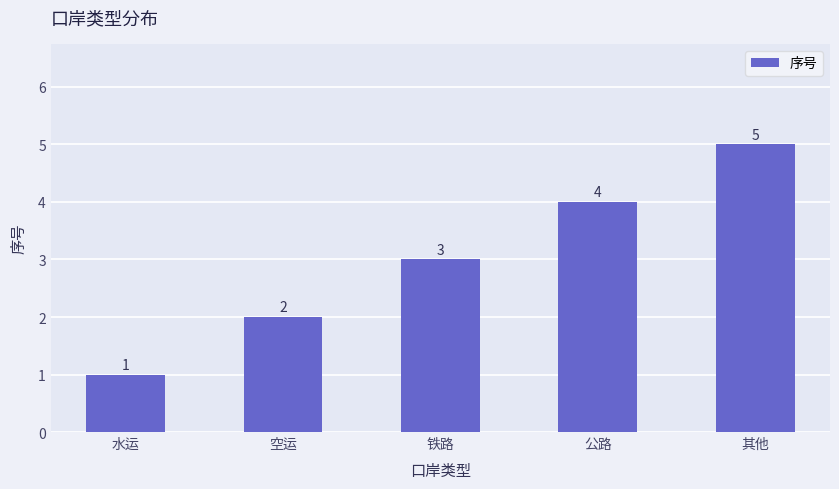

At which label is the value closest to 3?

铁路